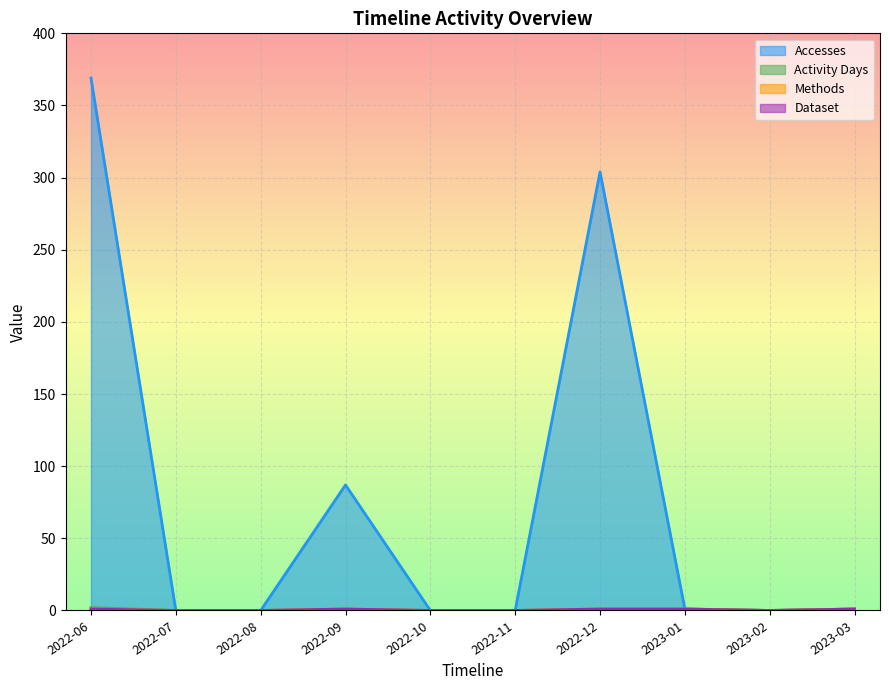

True or false: Dataset and Accesses intersect in this chart.

False